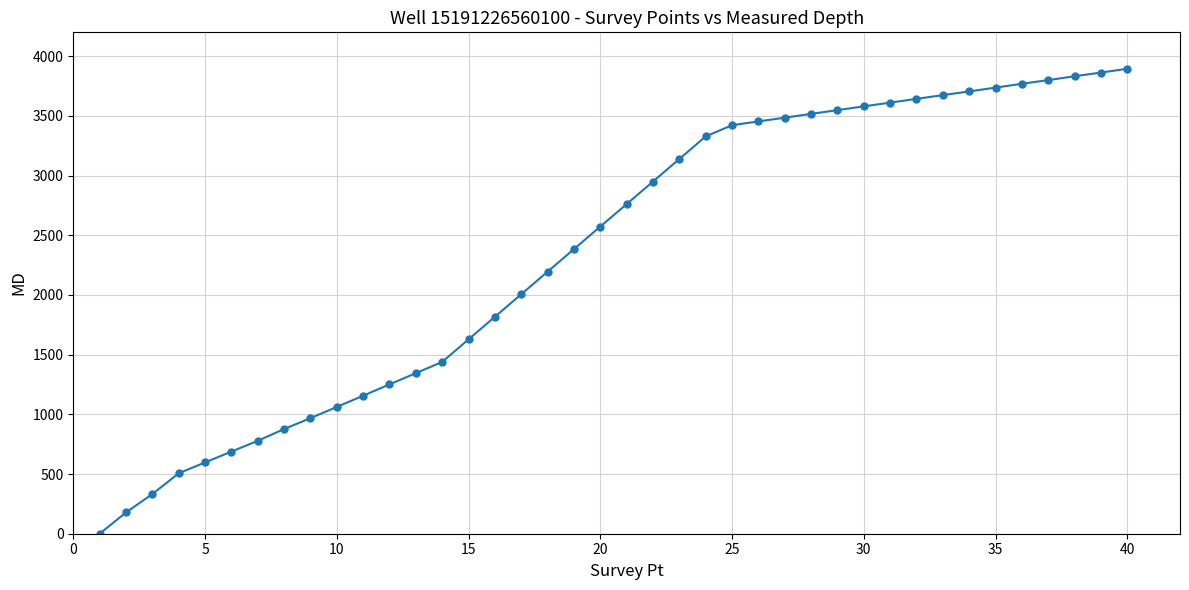

What is the greatest value displayed?

3895